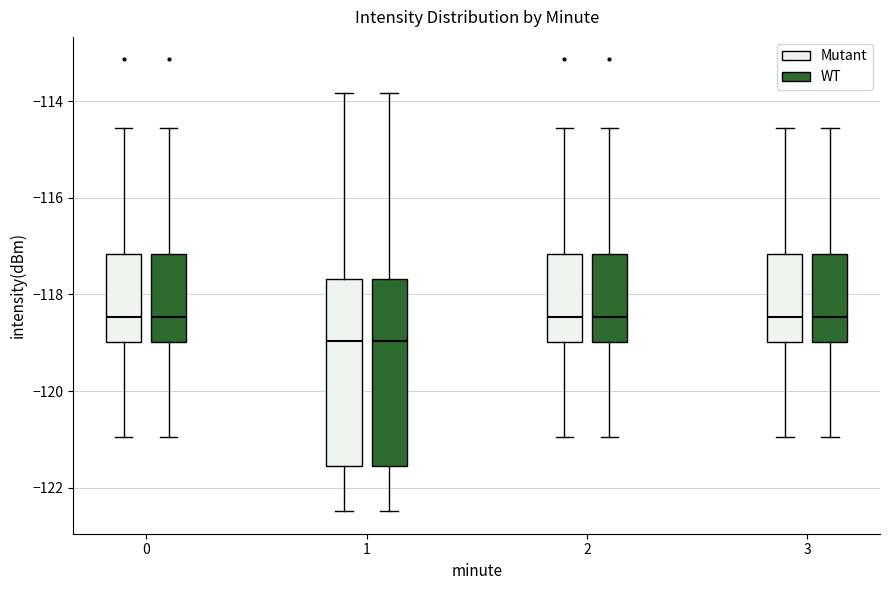

Where does the median line of the box for 2 (WT) sit on the y-axis? The values are not printed on the chart, so give them approximately, as read against the axis.

-118.4